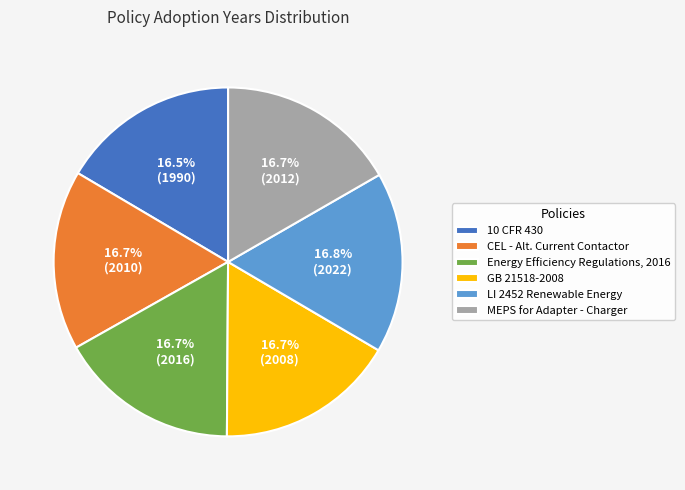

Does LI 2452 Renewable Energy account for over 50% of the chart?

No